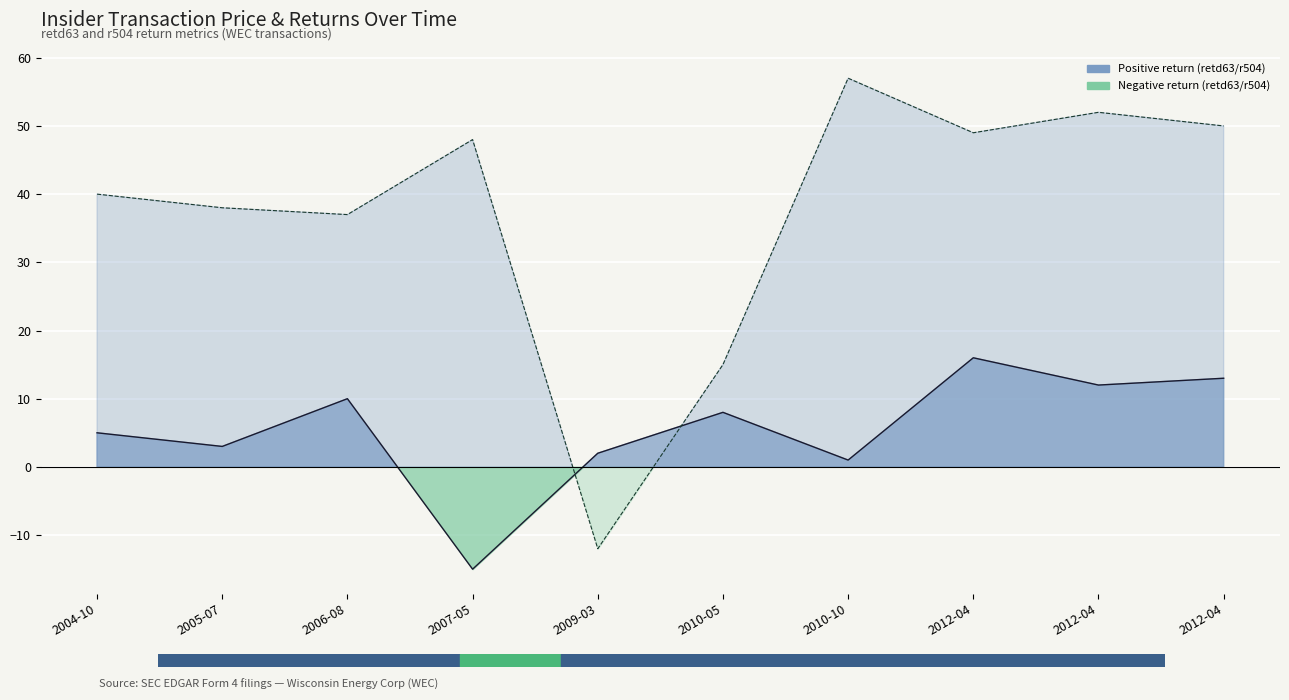

What is the spread (max minus min) of values at 2010-10?

56